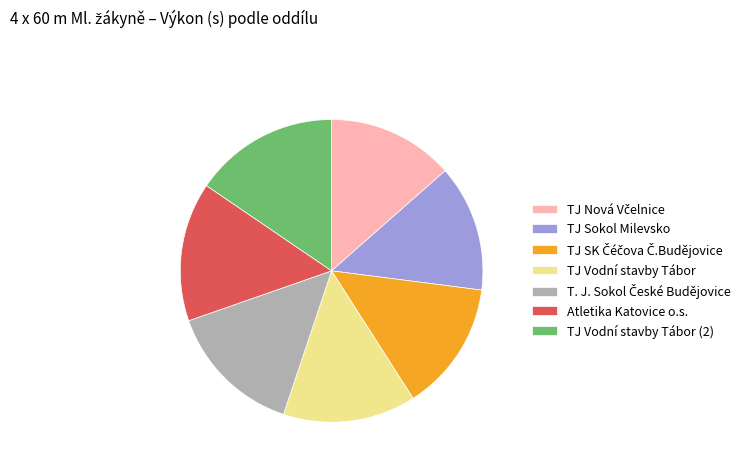

Does any single category account for the majority?

No